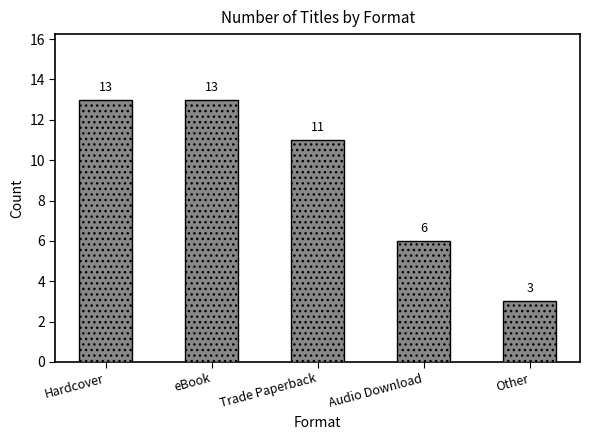

Reading left to right, transcribe all the data shown in this chart.

Hardcover=13	eBook=13	Trade Paperback=11	Audio Download=6	Other=3